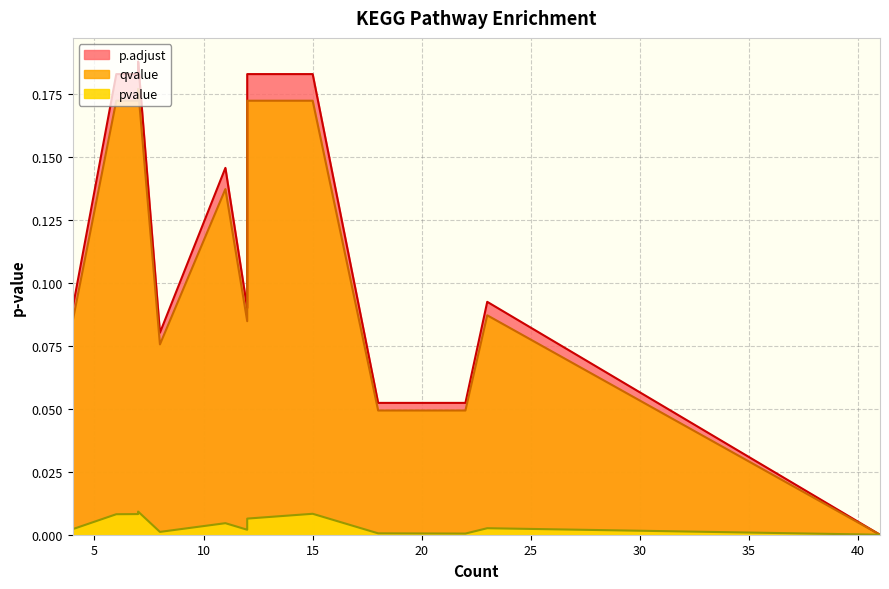

The pvalue series shows 0.0 at 18. True or false?

False